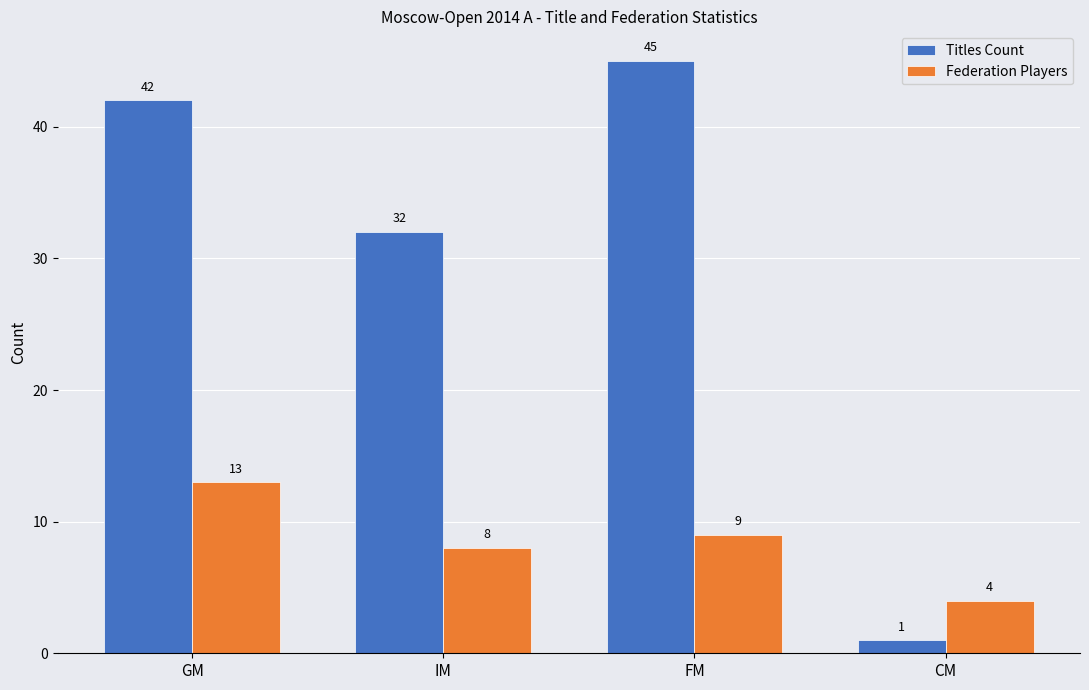

List the series in order of their peak value, highest first.

Titles Count, Federation Players